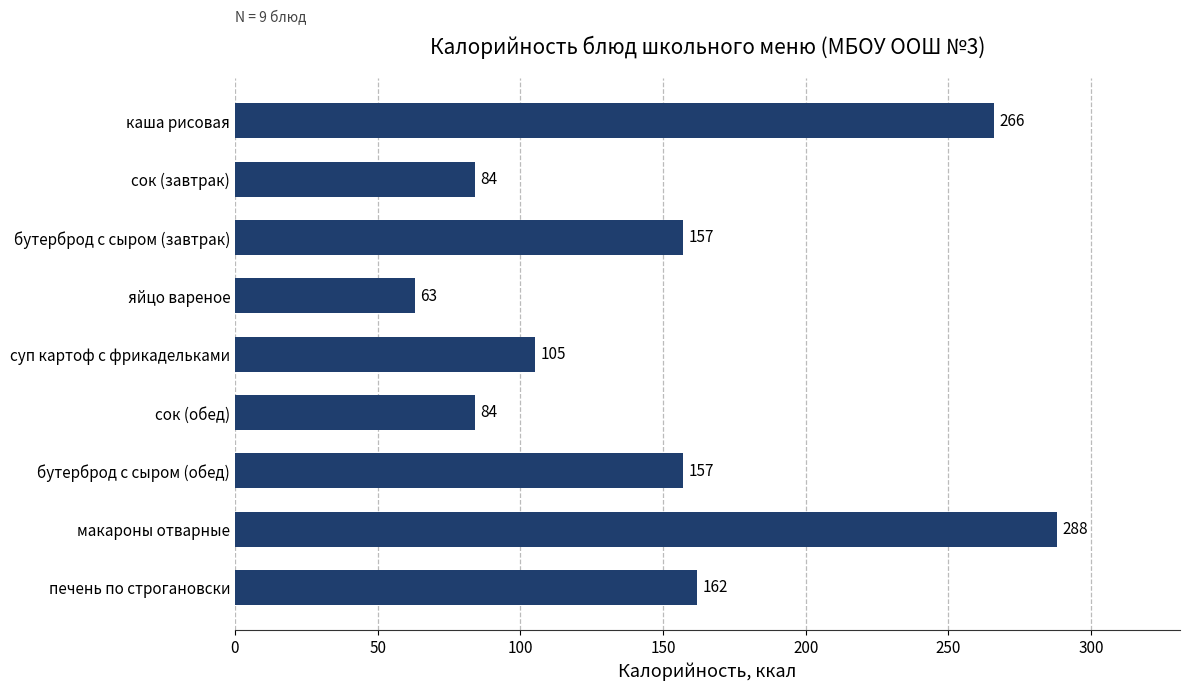

What is the label of the 6th bar from the top?

сок (обед)